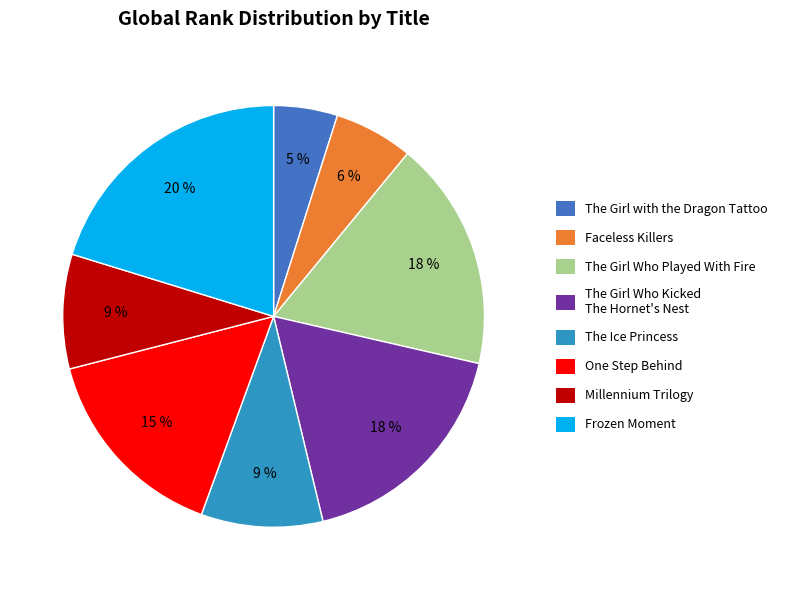

Is there any slice that represents more than half of the pie?

No